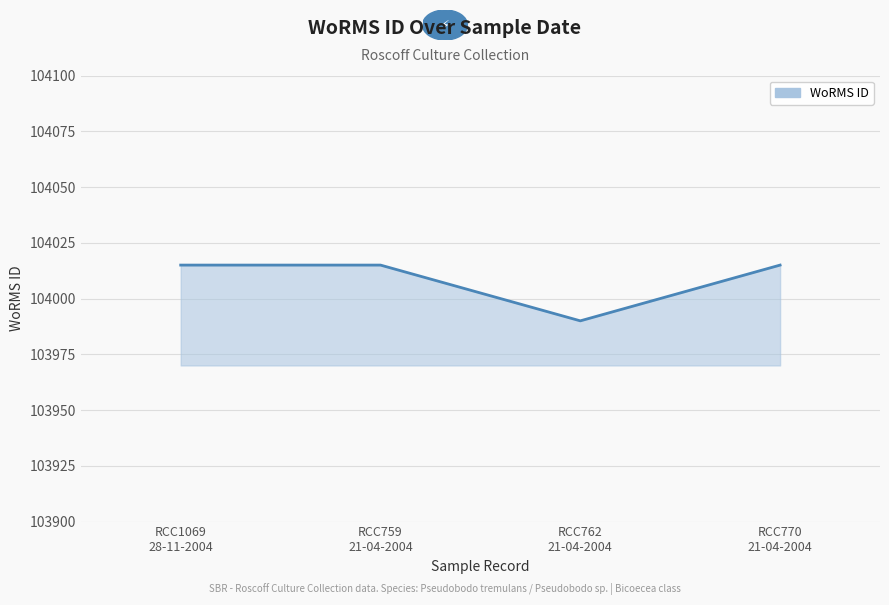

How many distinct data groups are displayed?

1